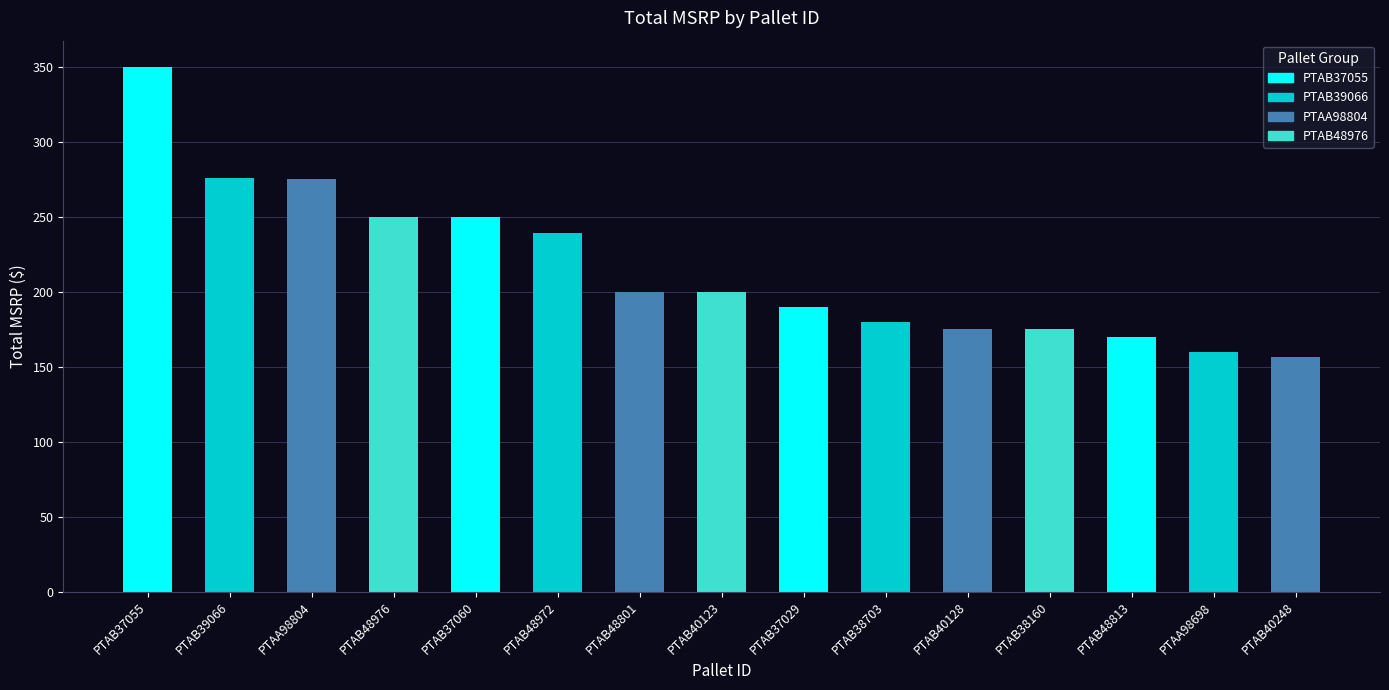

Approximately how many times larger is the value at PTAB48813 compared to PTAB37055?

0.5